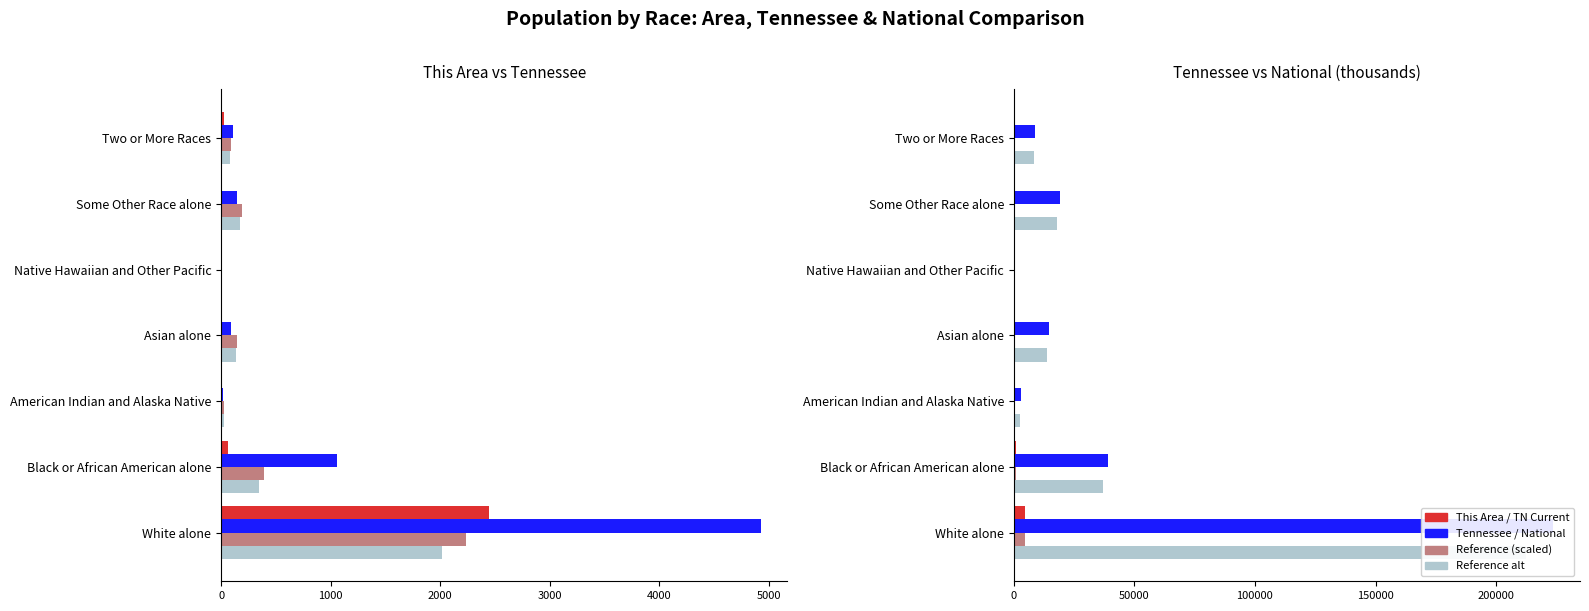

How many categories are shown in the chart?

7